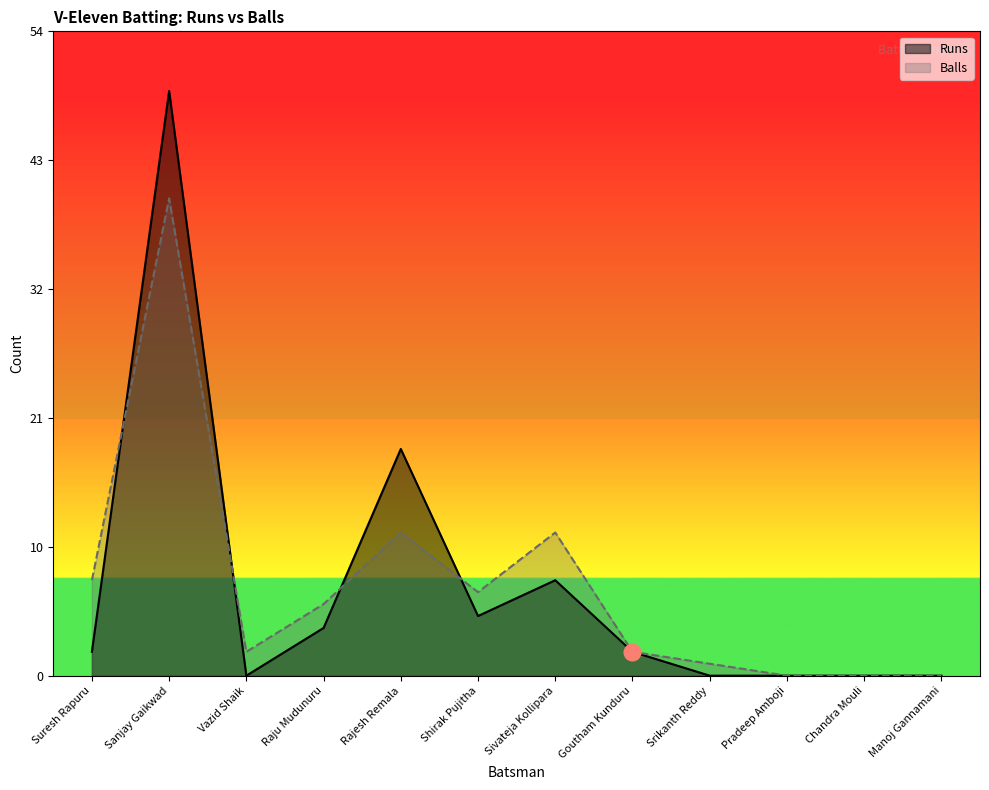

What are all the series names shown in the legend?

Runs, Balls